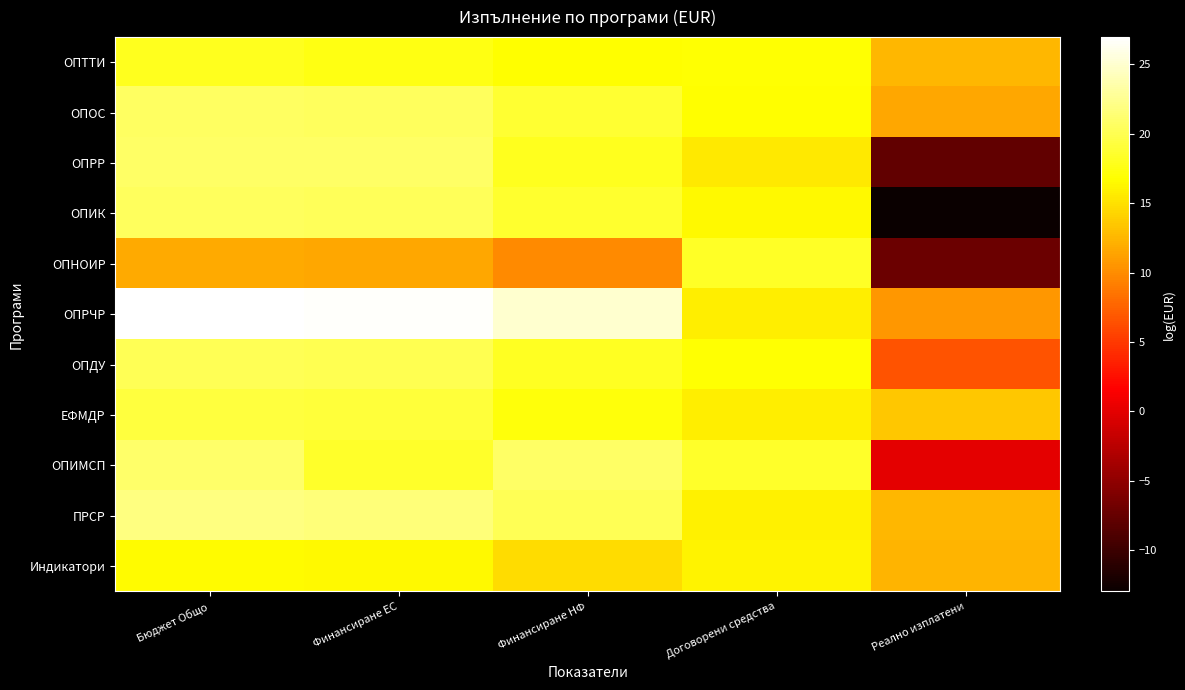

What is the smallest value displayed?

-13.0